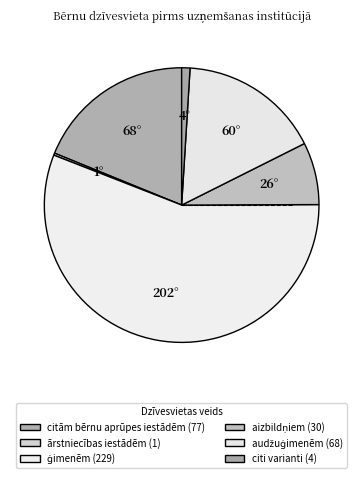

To the nearest percent, what is the combined percentage of citi varianti and audžuģimenēm?

18%